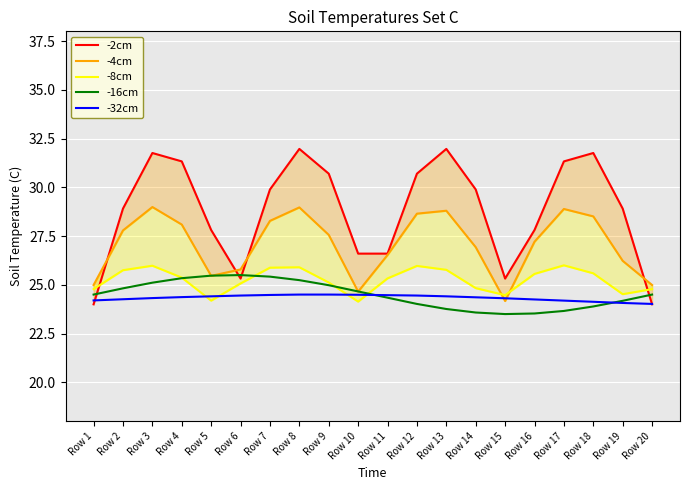

The -4cm series shows 29.0 at Row 8. True or false?

True